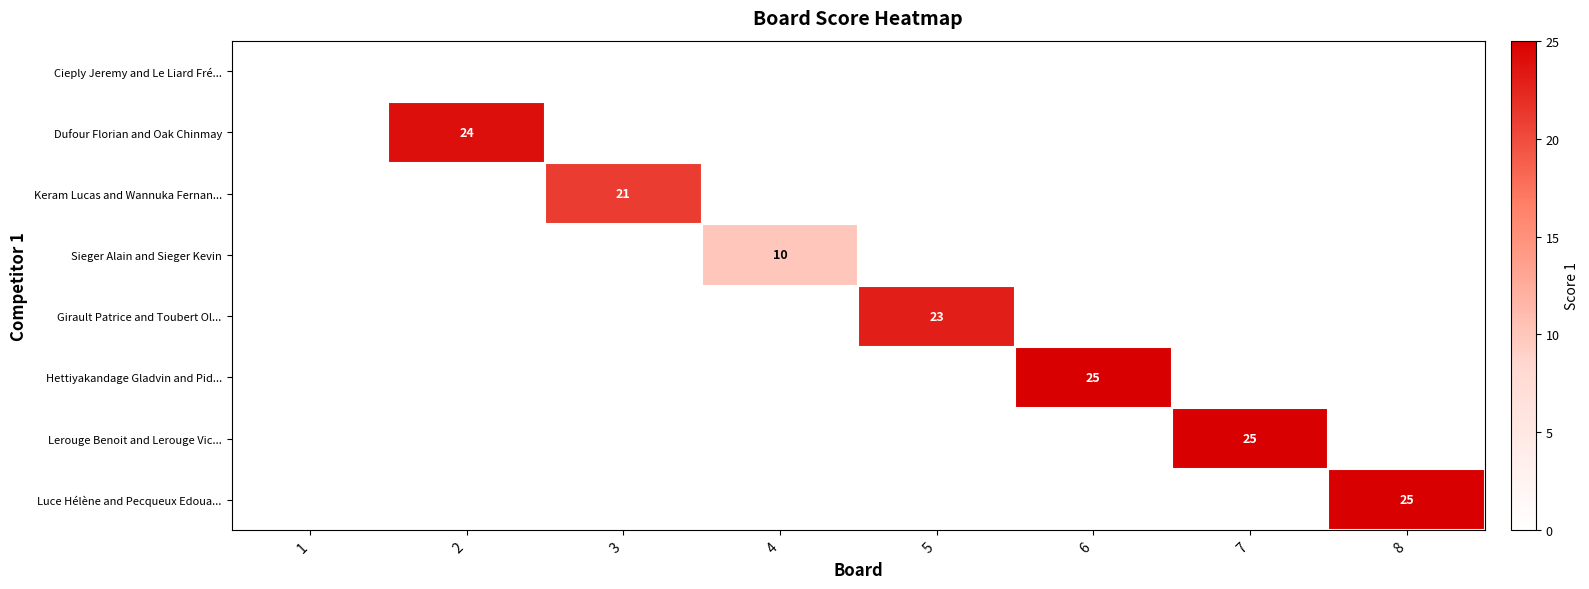

The Luce Hélène and Pecqueux Edoua... series shows 42 at 8. True or false?

False